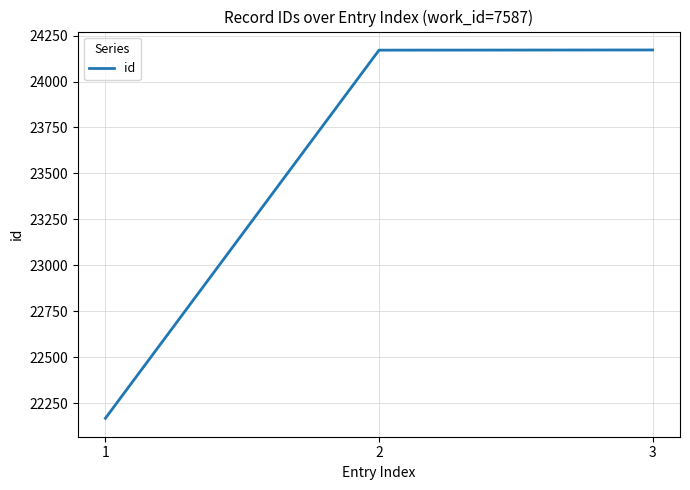

Count the number of data series in this chart.

1